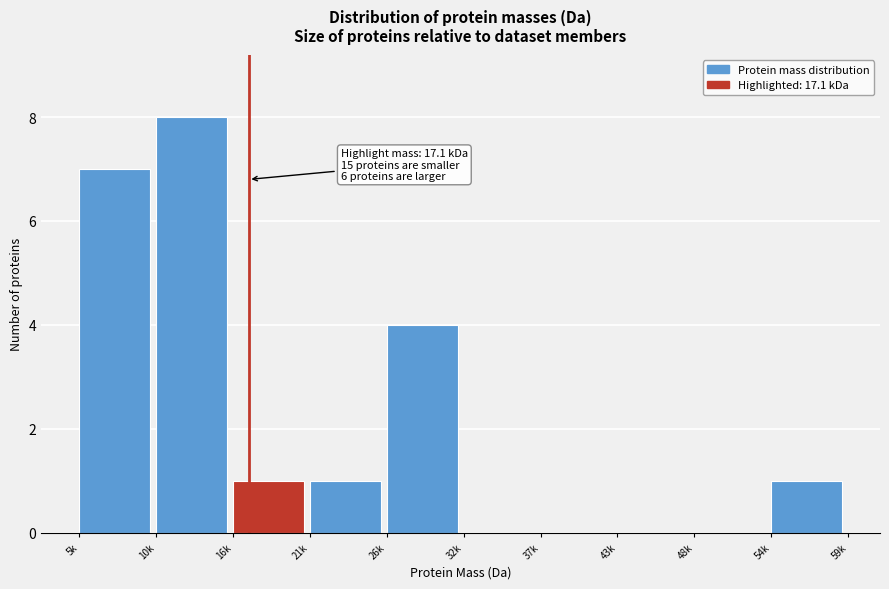

Reading left to right, transcribe all the data shown in this chart.

5k=7	10k=8	16k=1	21k=1	26k=4	32k=0	37k=0	43k=0	48k=0	54k=1